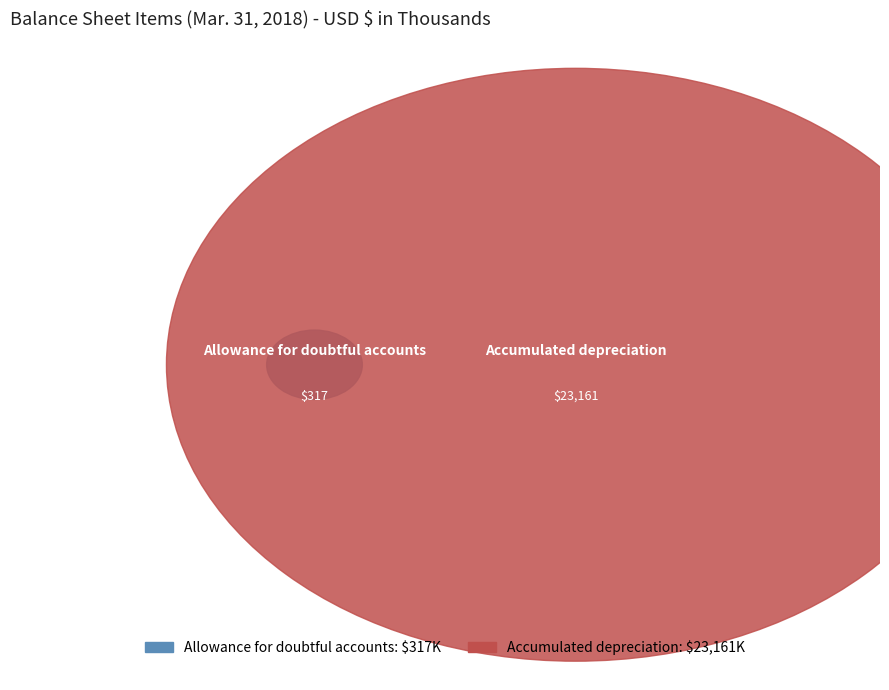

True or false: Accumulated depreciation accounts for 99% of the total.

True